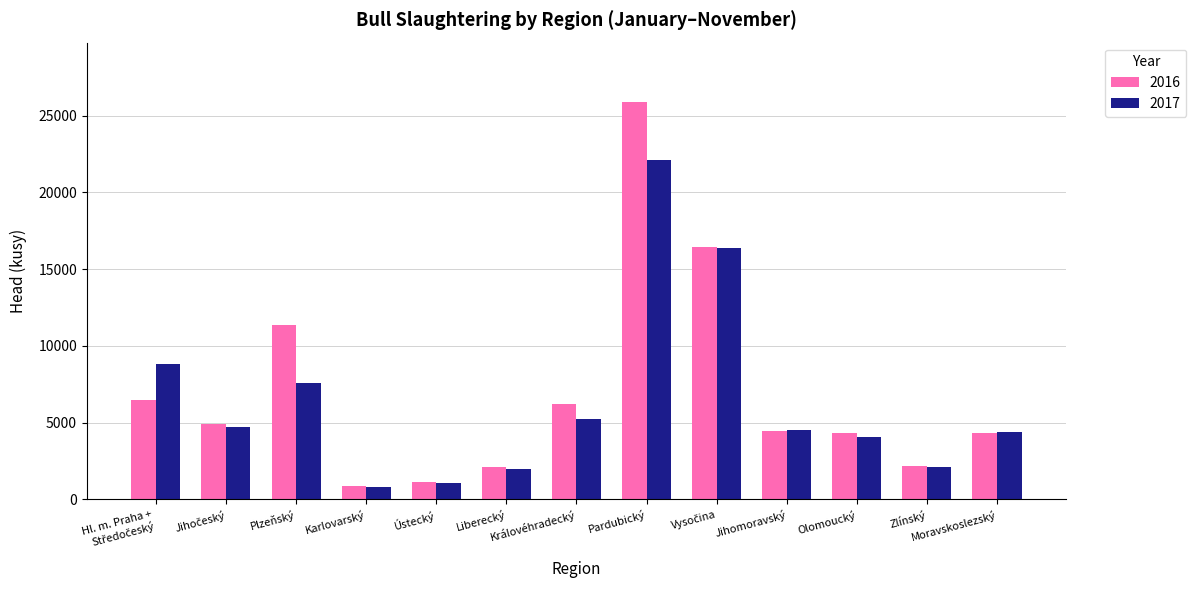

True or false: 2016 has a value of 4292 at Moravskoslezský.

True